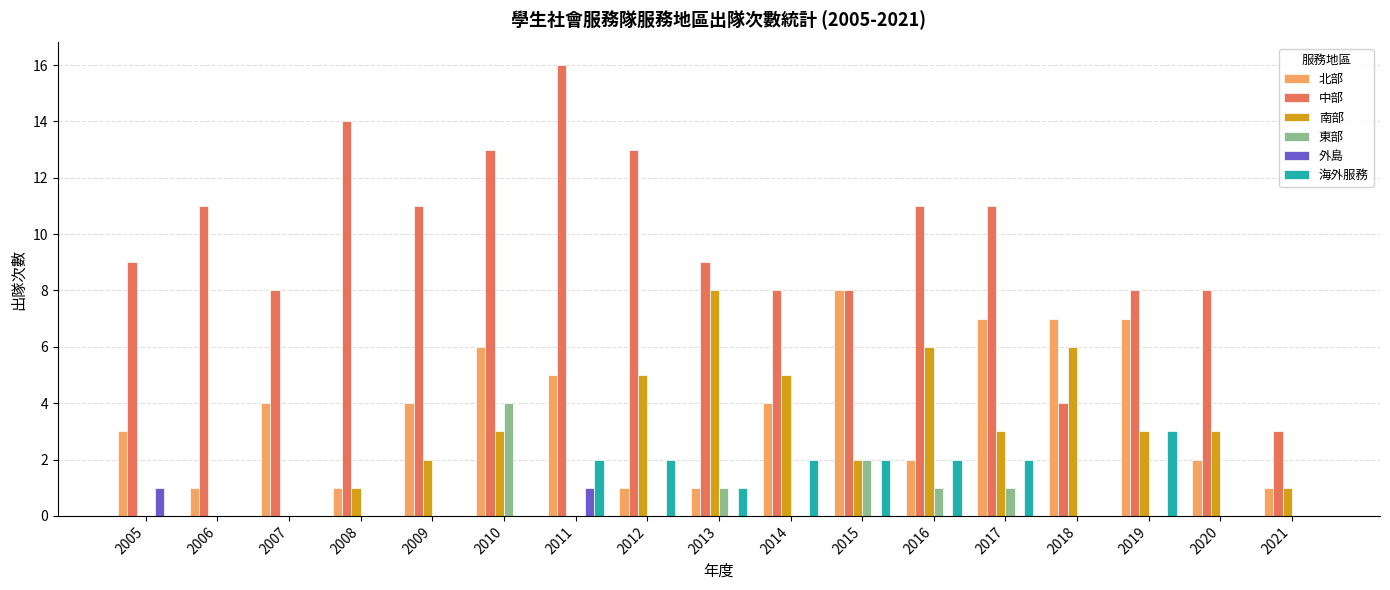

What is the total value across all series at 2017?

24